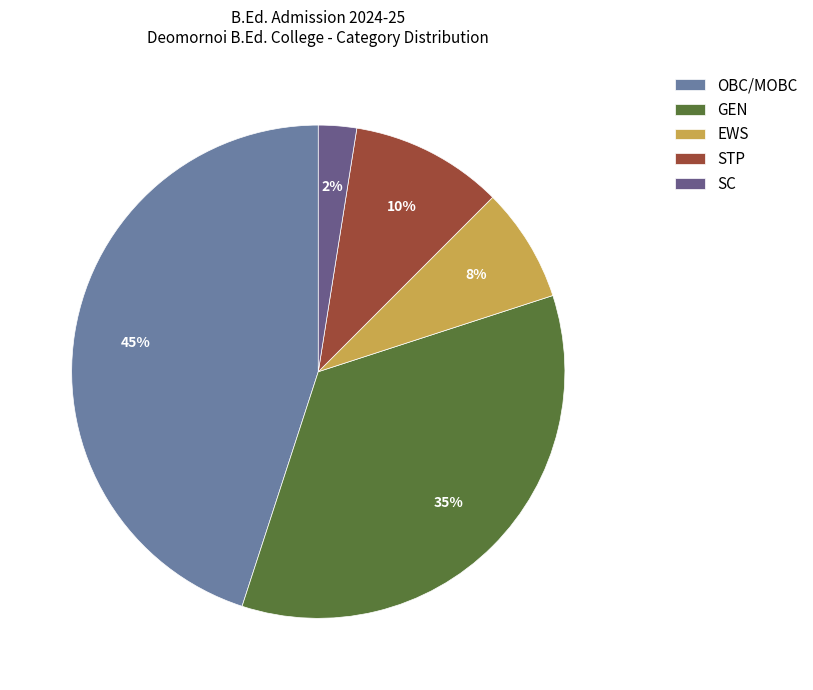

Between SC and STP, which is larger?

STP